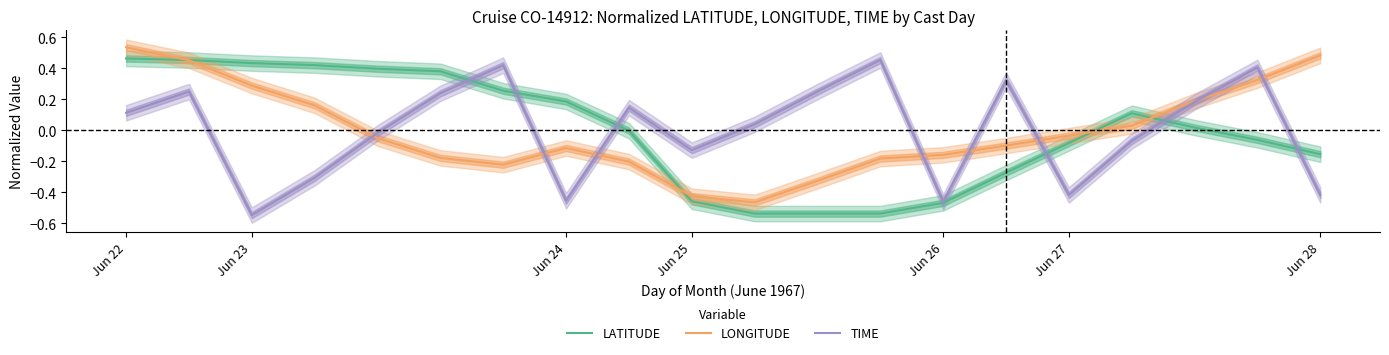

How many values in the TIME series exceed 0?

11